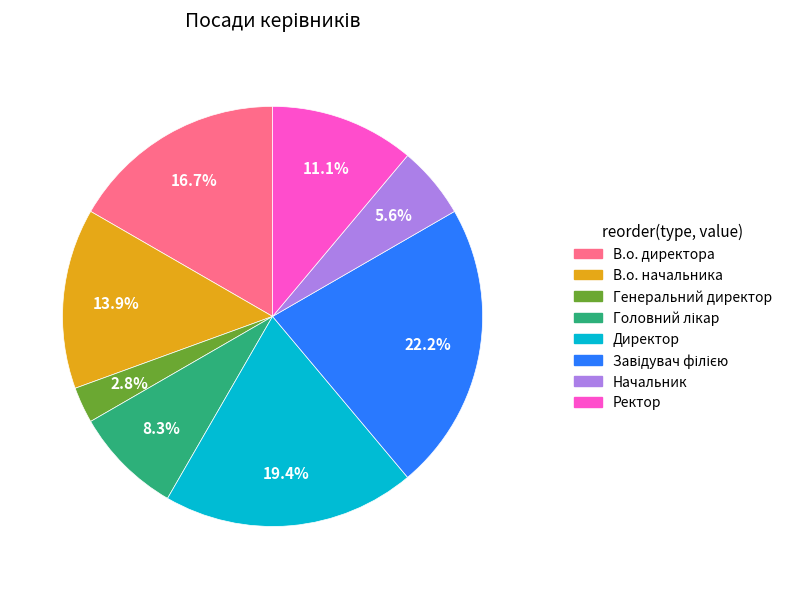

The В.о. начальника slice represents 14% of the pie. True or false?

True